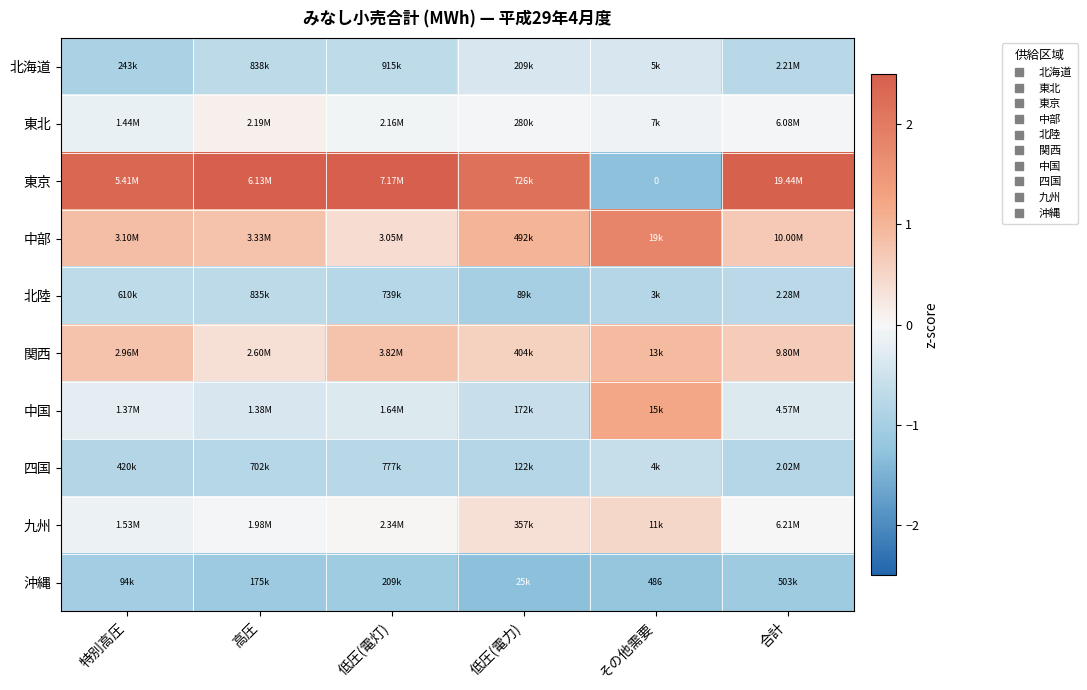

Between 高圧 and その他需要, which series saw the biggest shift?

東京